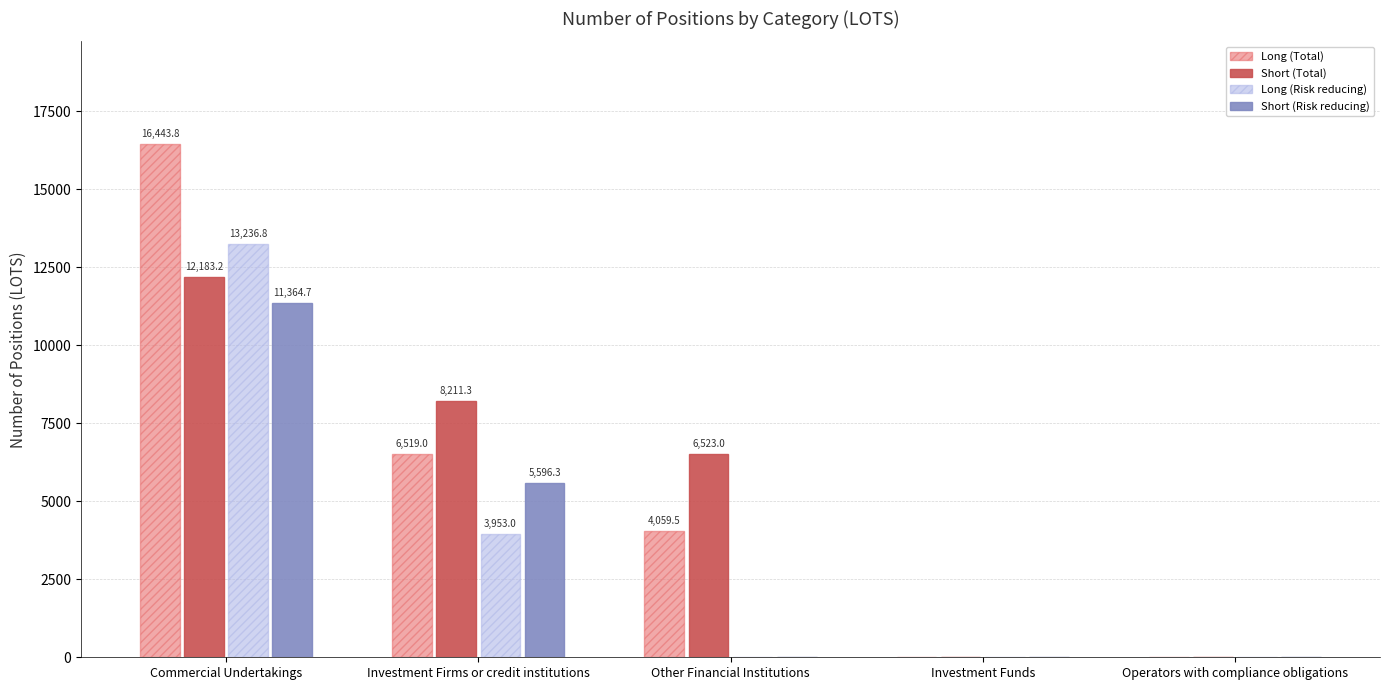

Is the value of Long (Risk reducing) at Operators with compliance obligations greater than the value of Short (Total) at Investment Firms or credit institutions?

No